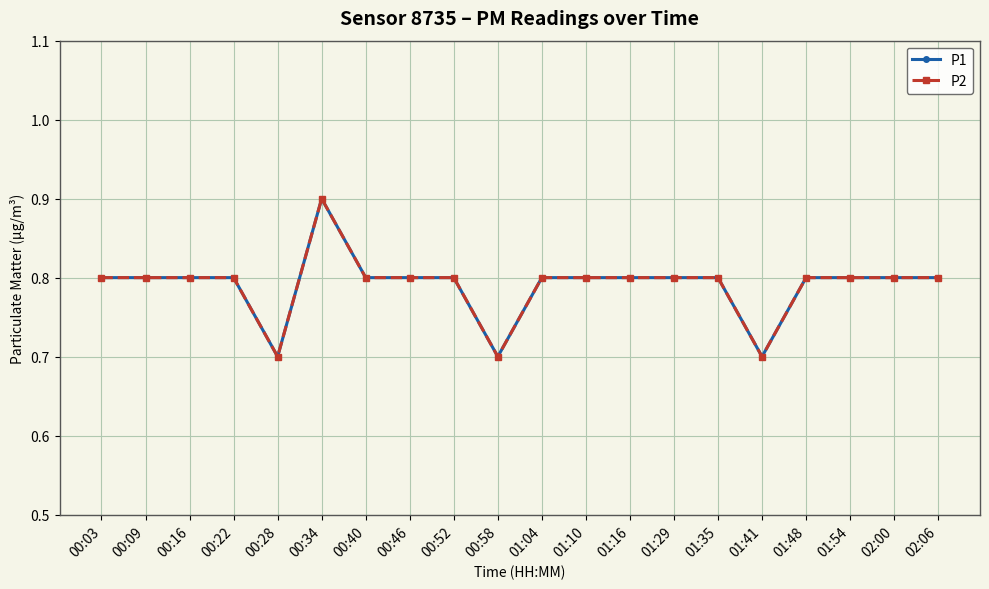

At which category does the chart reach its minimum across all series?

00:28